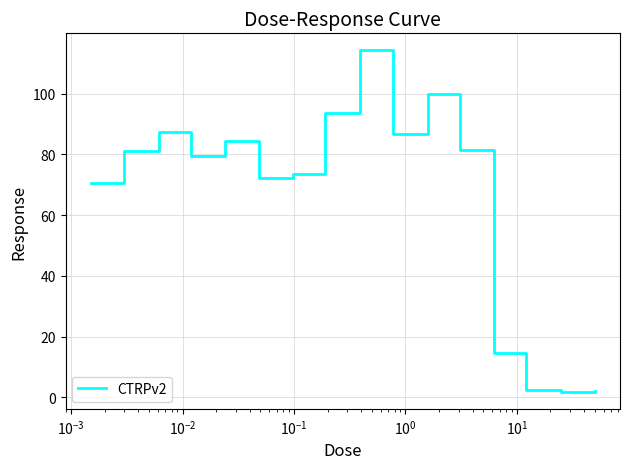

What is the minimum value shown in the chart?

1.8